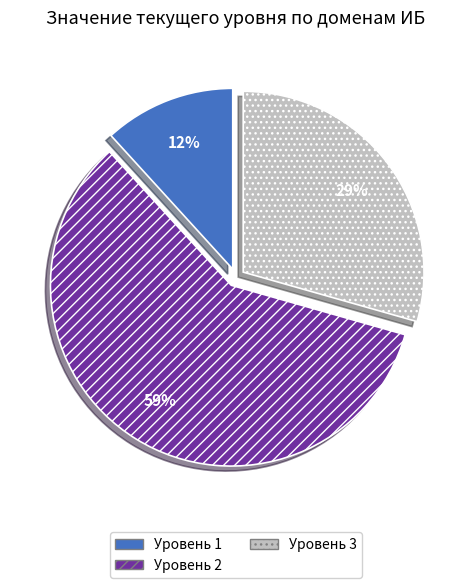

Which has a higher value, Уровень 3 or Уровень 2?

Уровень 2